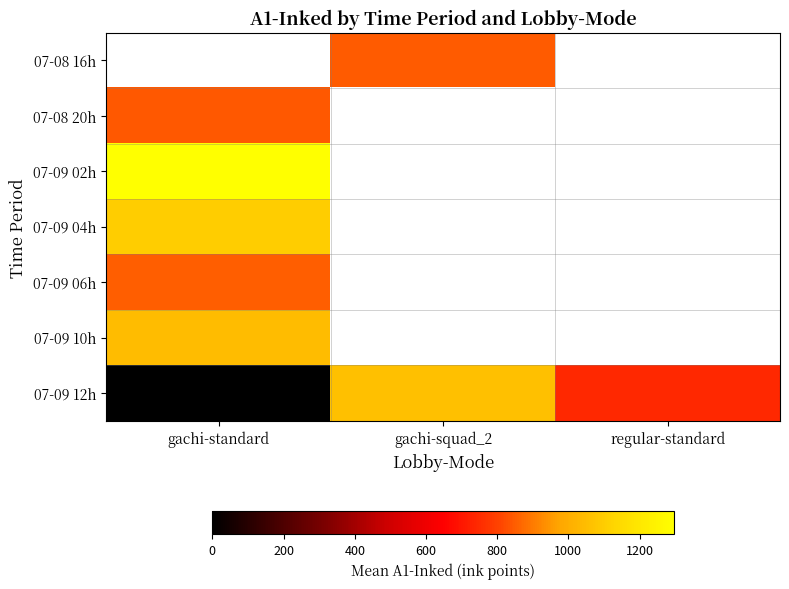

Which series has the largest total across all categories?

07-09 12h